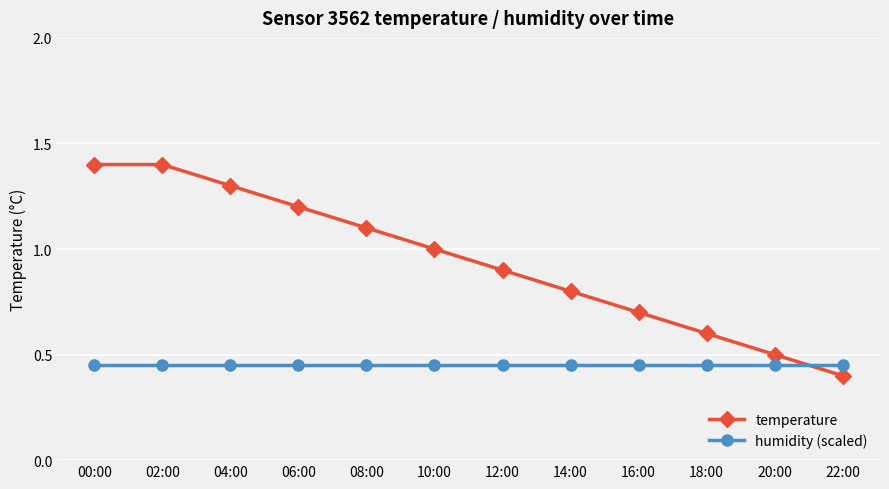

What is the maximum value shown in the chart?

1.4